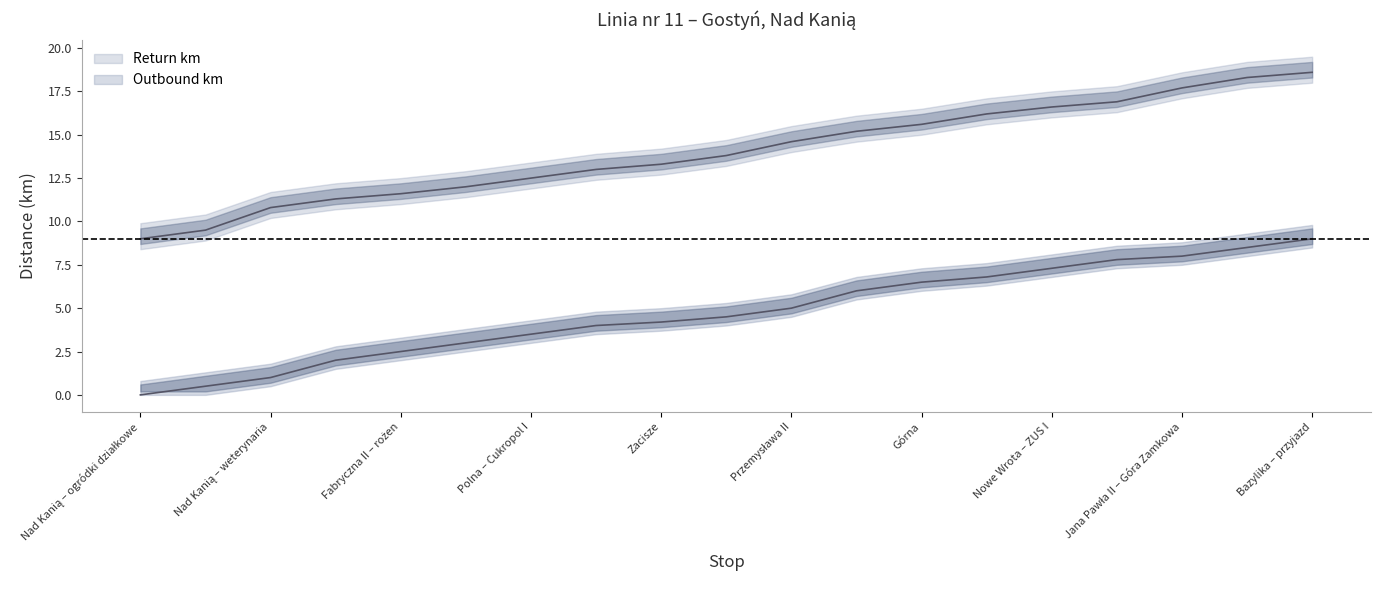

True or false: Outbound km and Return km intersect in this chart.

False